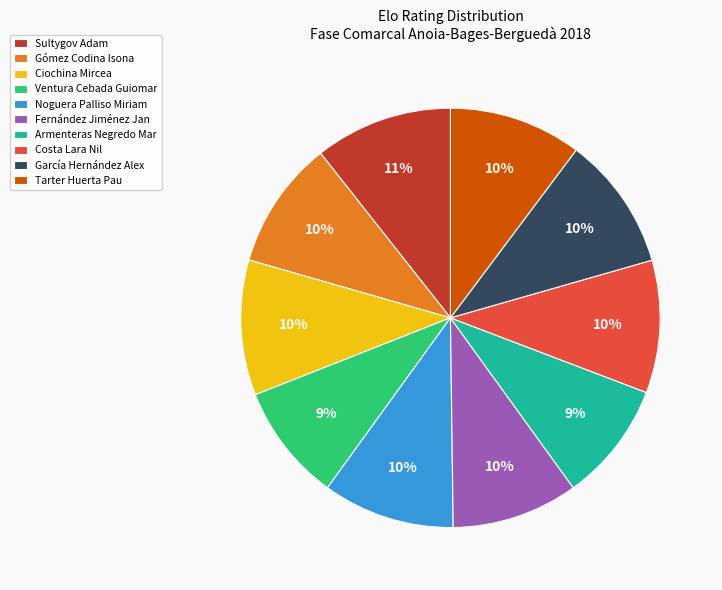

Count the number of slices in the pie.

10